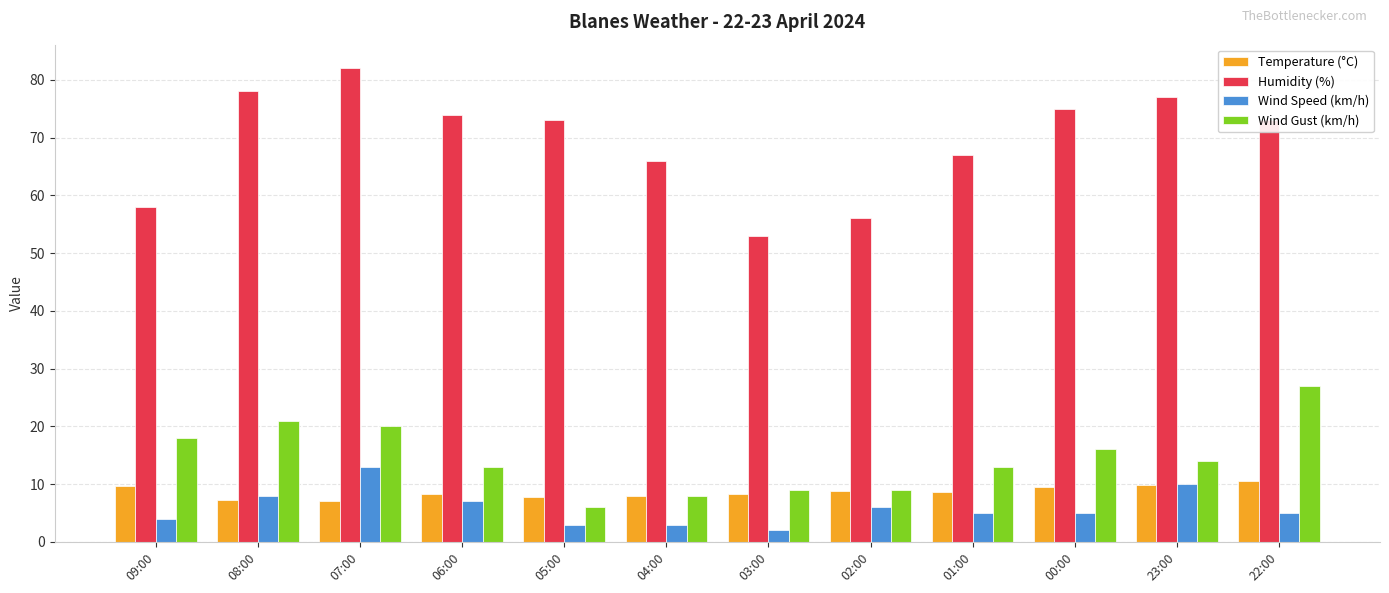

What is the highest value of the Wind Speed (km/h) series?

13.0